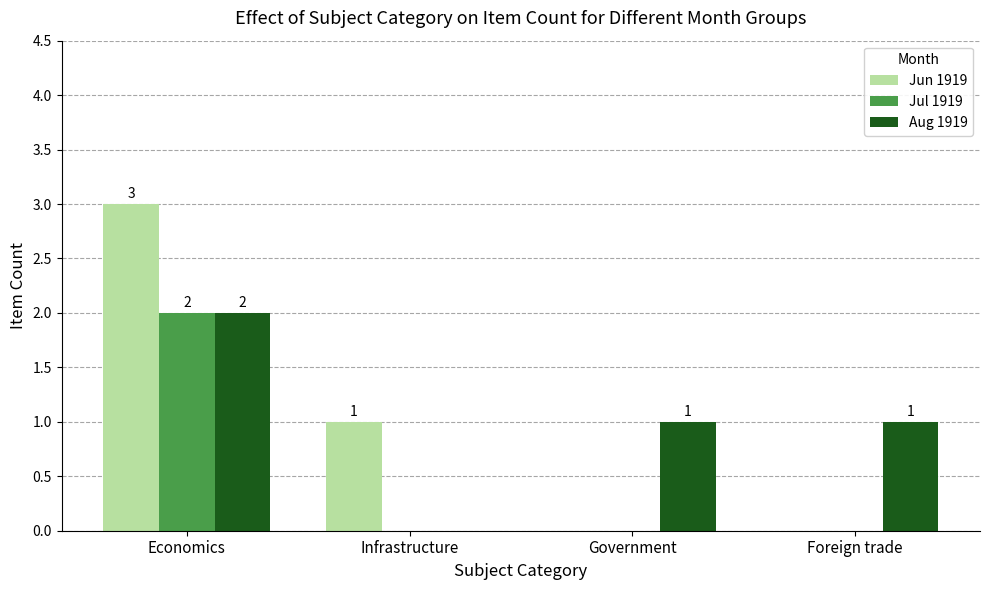

At which category is the sum across all series the highest?

Economics